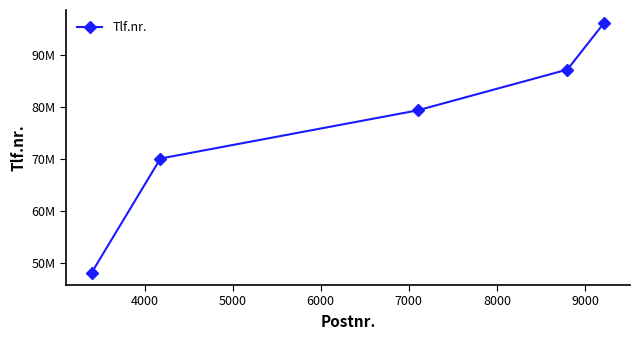

Is this an area chart (filled region under the line)?

No